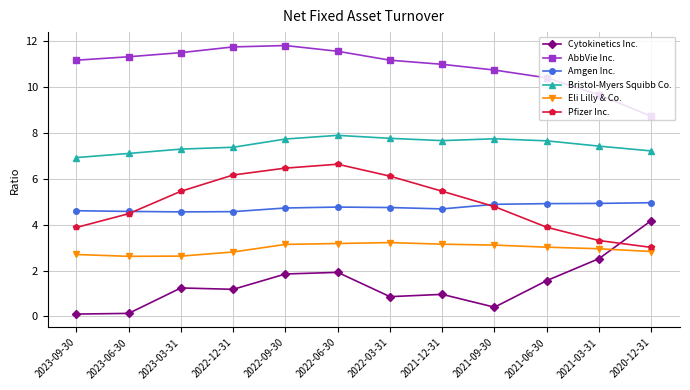

What is the label of the 7th point from the right?

2022-06-30